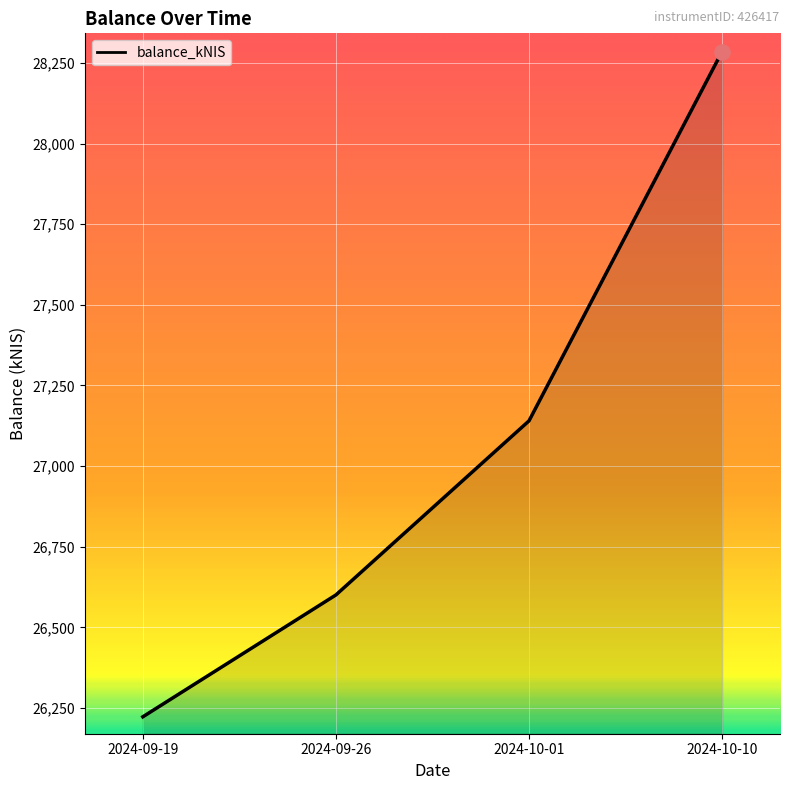

Approximately how many times larger is the value at 2024-10-10 compared to 2024-10-01?

1.0